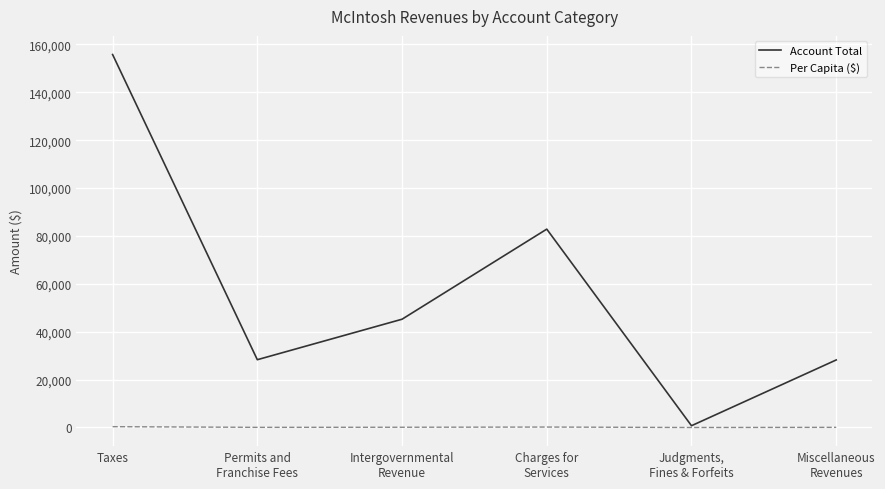

In Per Capita ($), how many points are higher than both neighbors (excluding endpoints)?

1